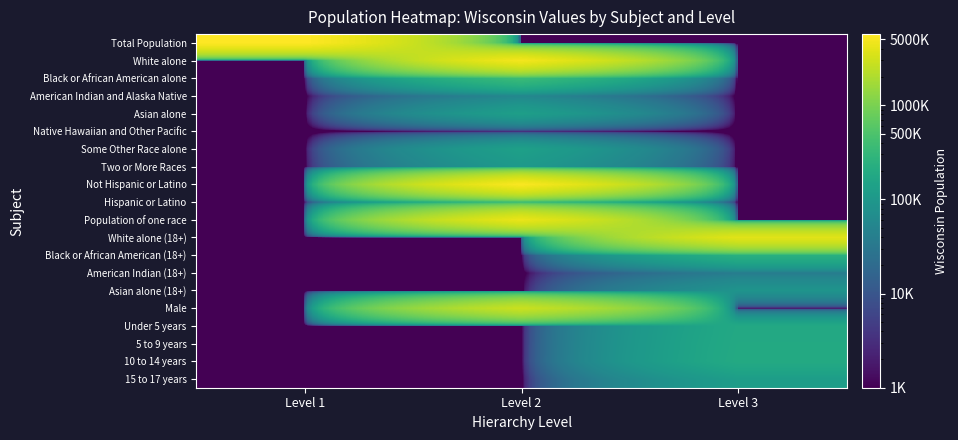

At which category does the chart reach its minimum across all series?

Level 2